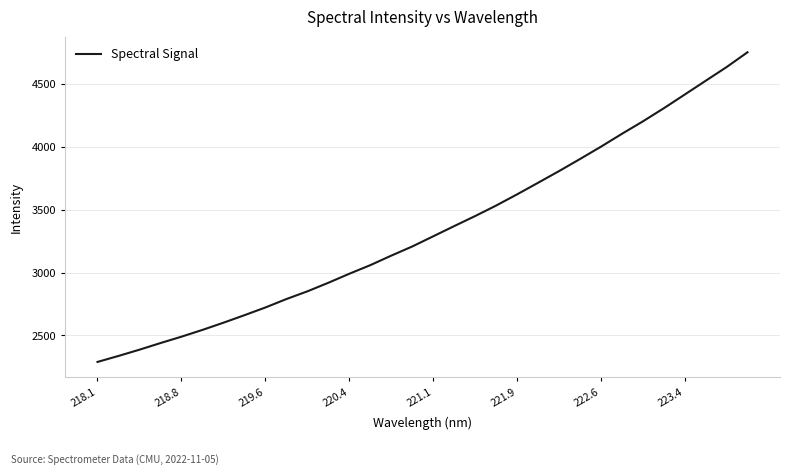

What is the difference between the maximum and minimum values?

2466.5